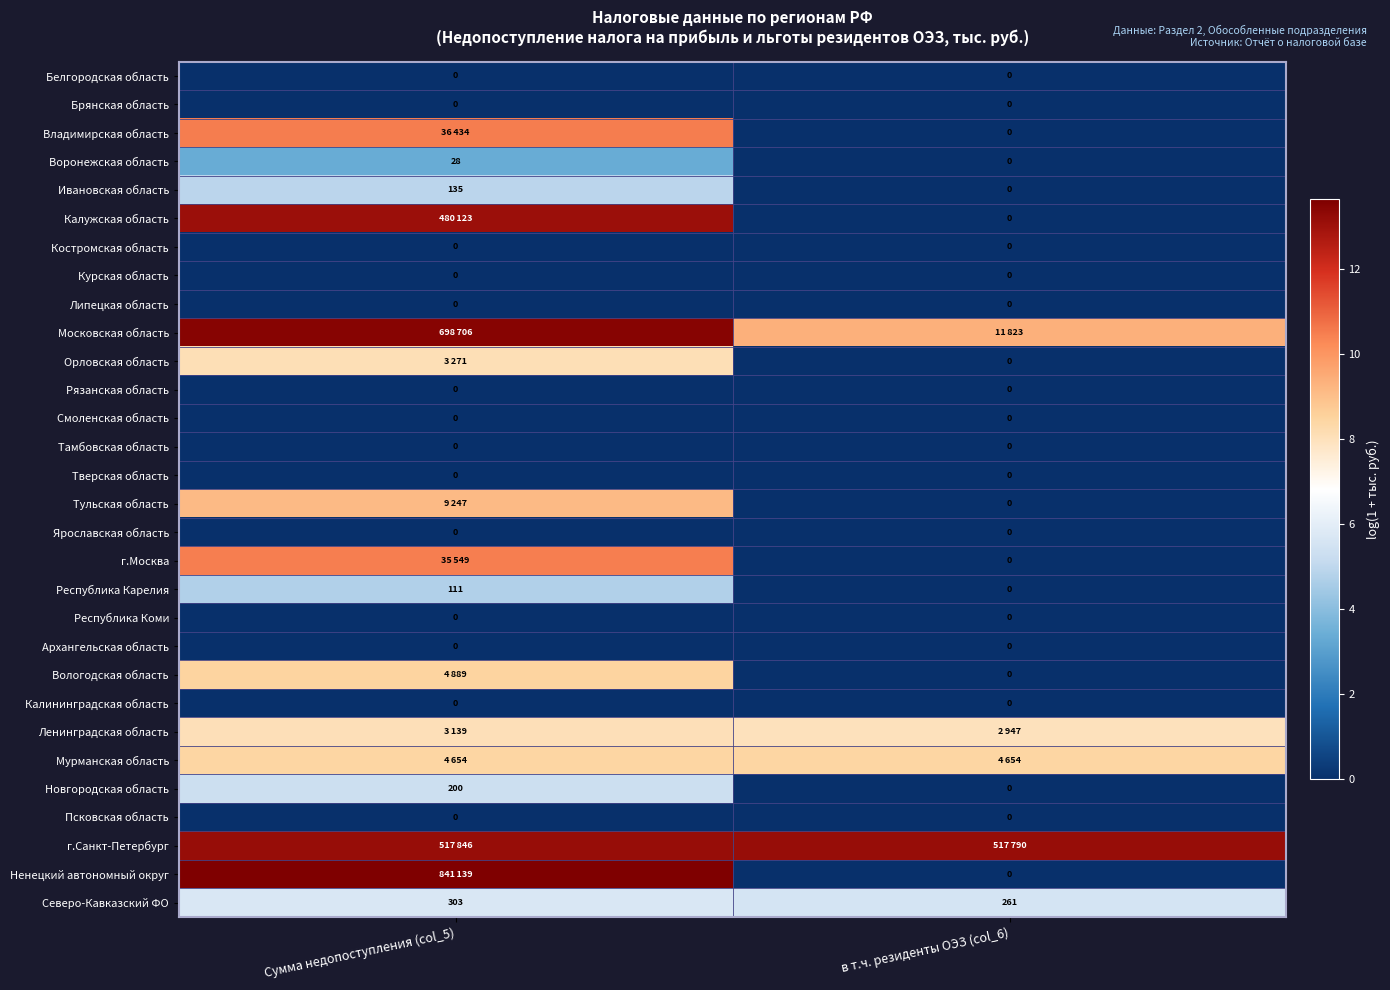

Rank the categories by Республика Коми value from highest to lowest.

Сумма недопоступления (col_5), в т.ч. резиденты ОЭЗ (col_6)